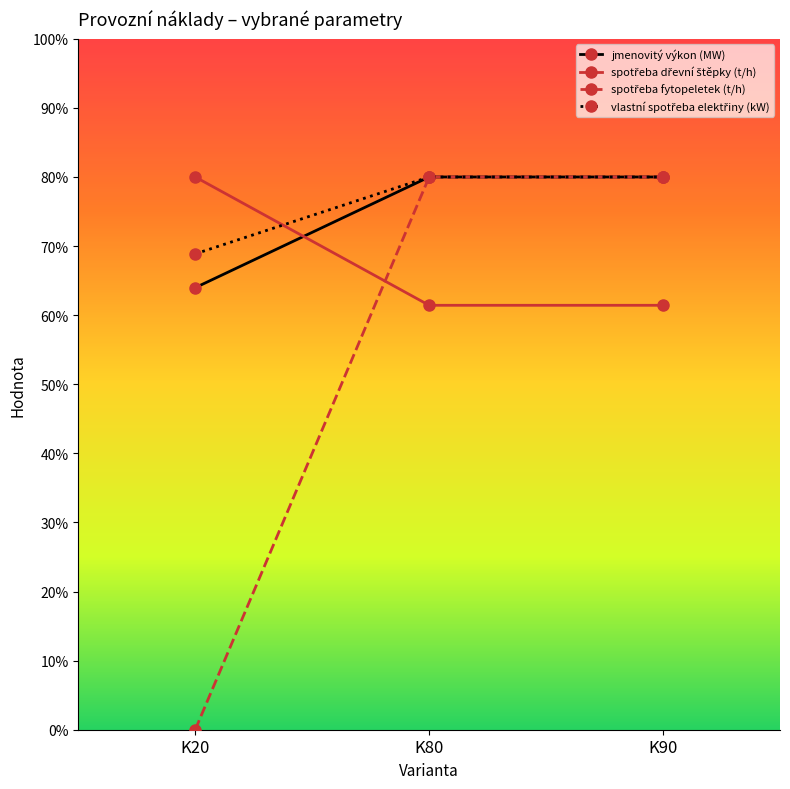

What is the total value across all series at K20?

212.8